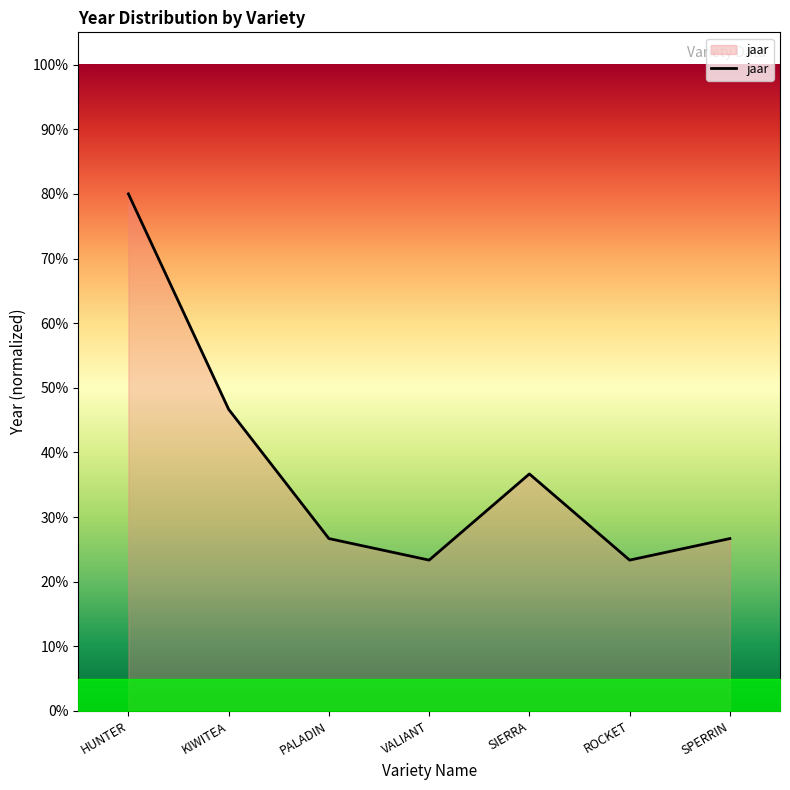

The chart shows a value of 80.0 at HUNTER. True or false?

True